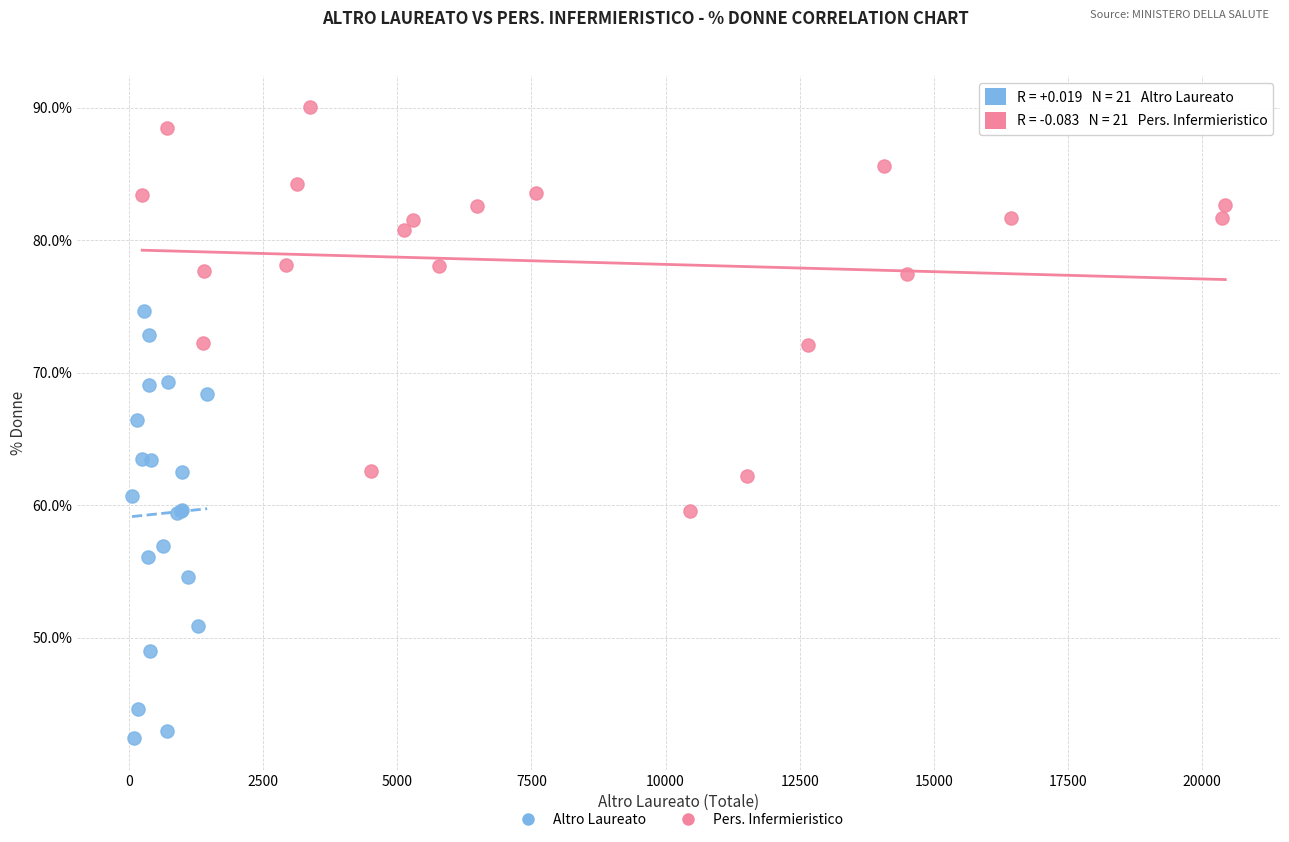

Which series reaches the maximum Y coordinate?

Pers. Infermieristico